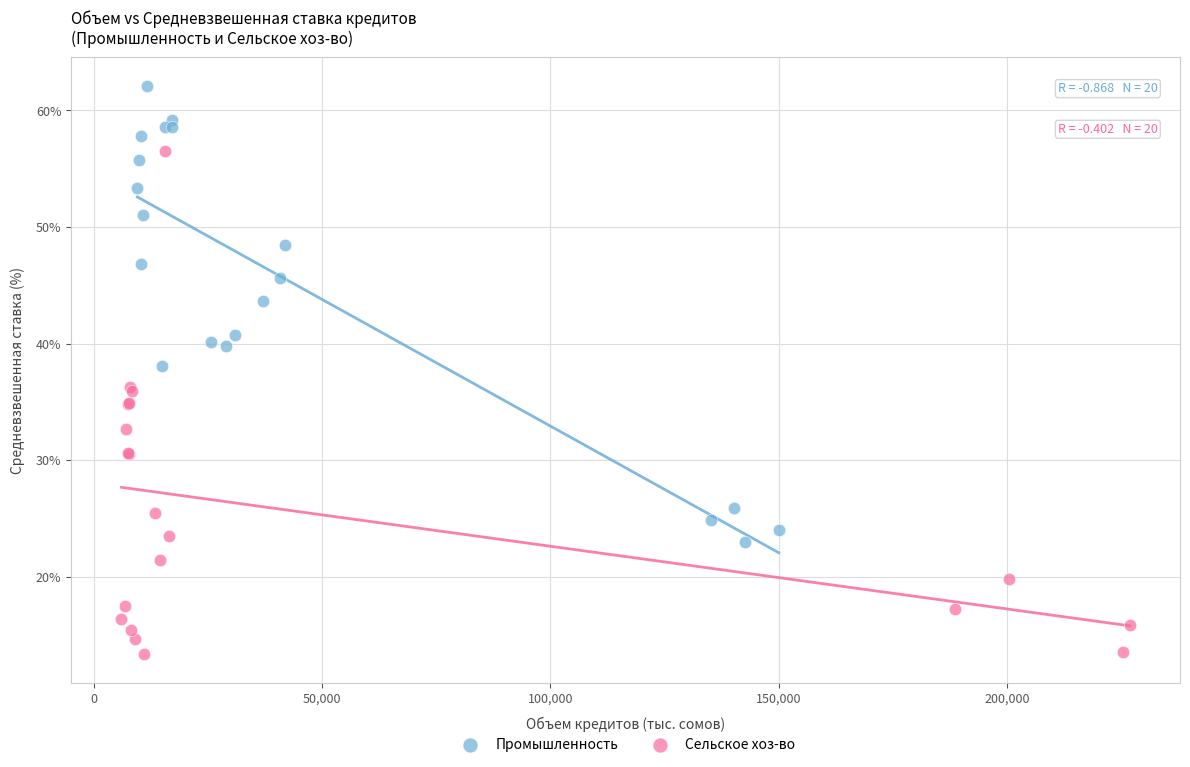

Which series has the largest Y range (max minus min)?

Сельское хоз-во